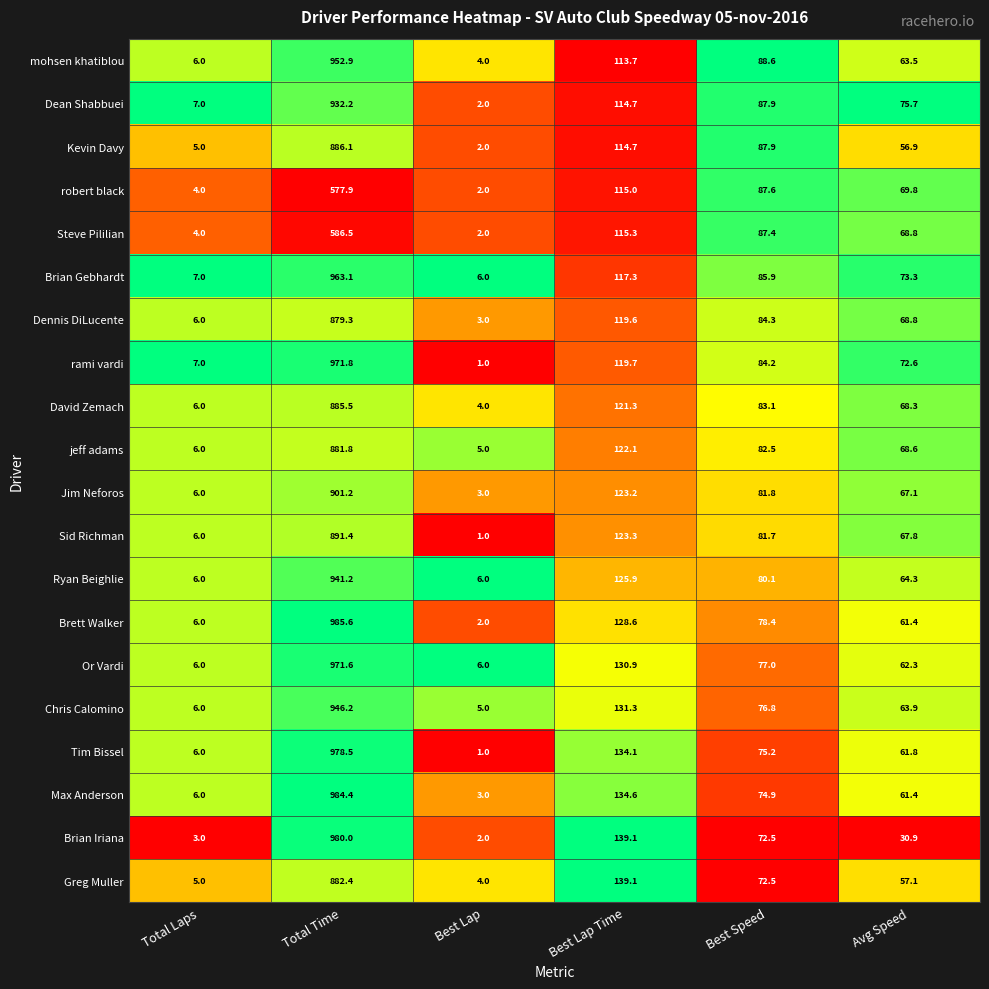

True or false: Tim Bissel has a value of 6.0 at Total Laps.

True